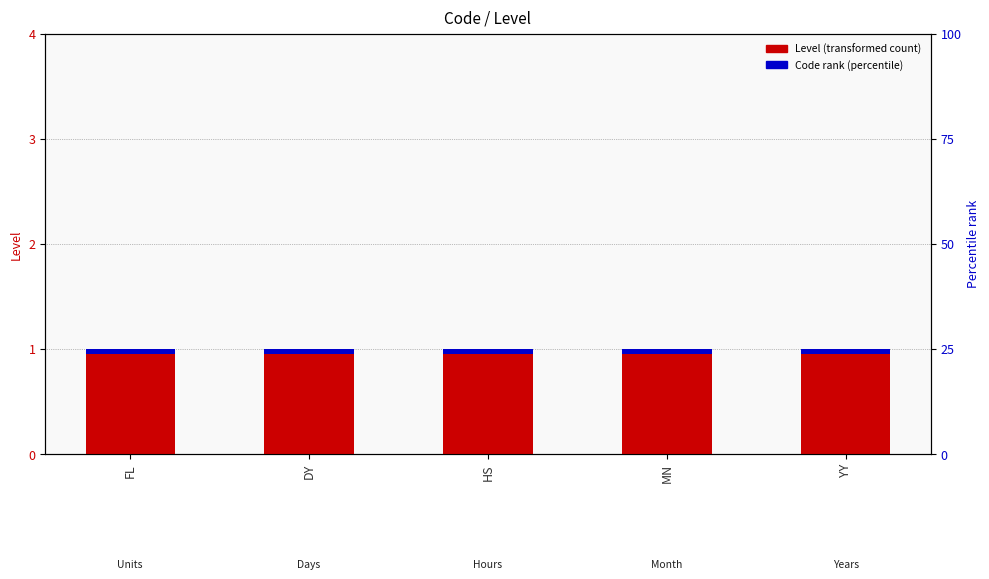

Reading left to right, what are all the values shown in this chart?

Level: 1.0	1.0	1.0	1.0	1.0
Code rank: 0.1	0.1	0.1	0.1	0.1